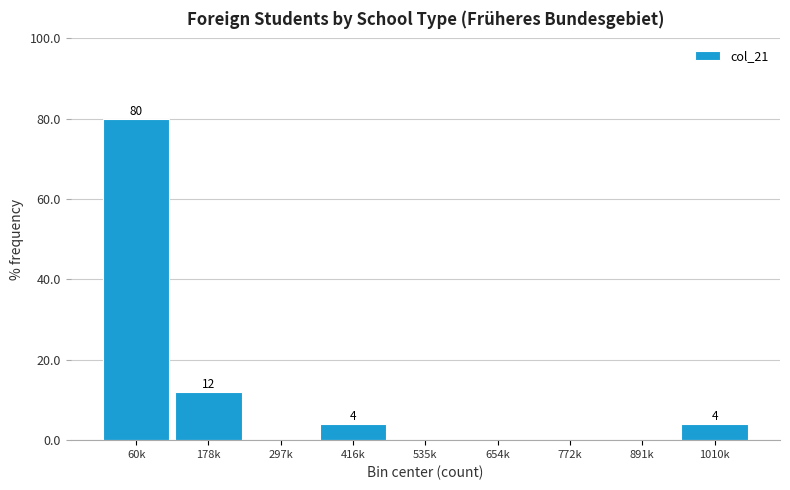

Reading right to left, list all the values displayed in this chart.

1010k=4	891k=0	772k=0	654k=0	535k=0	416k=4	297k=0	178k=12	60k=80